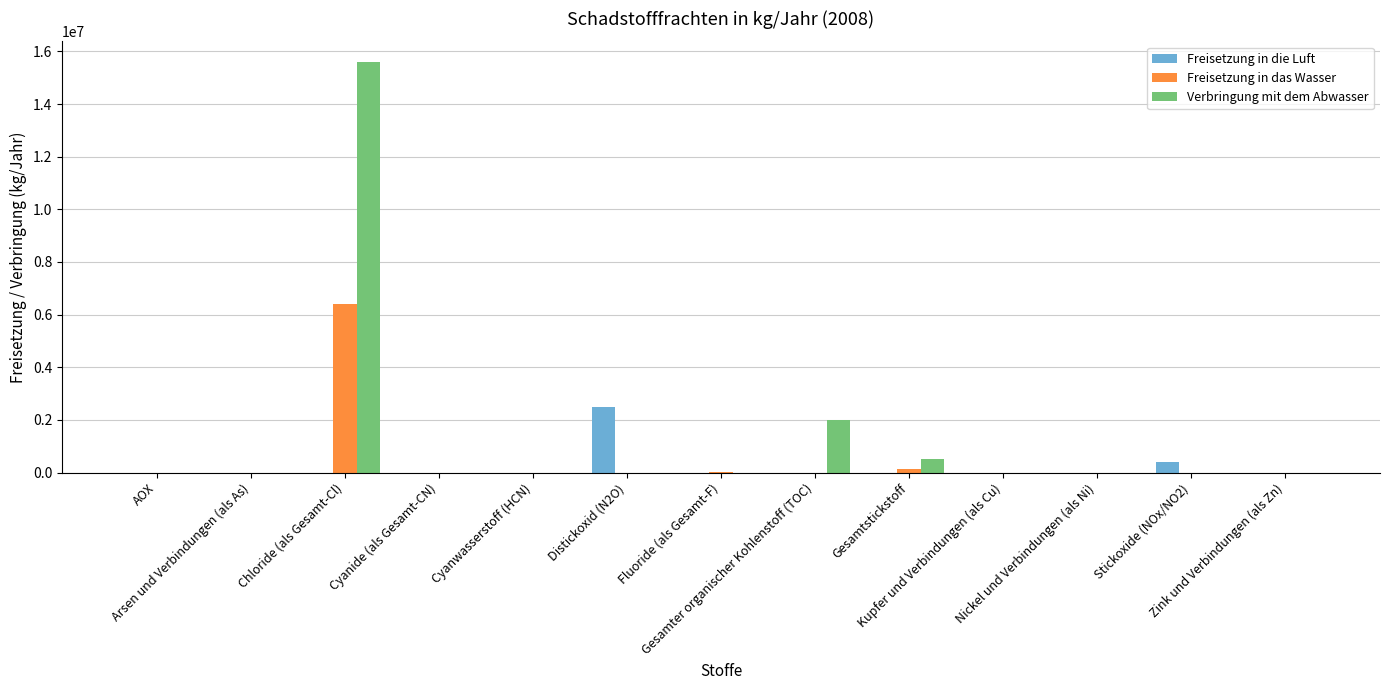

Which series has the largest total across all categories?

Verbringung mit dem Abwasser